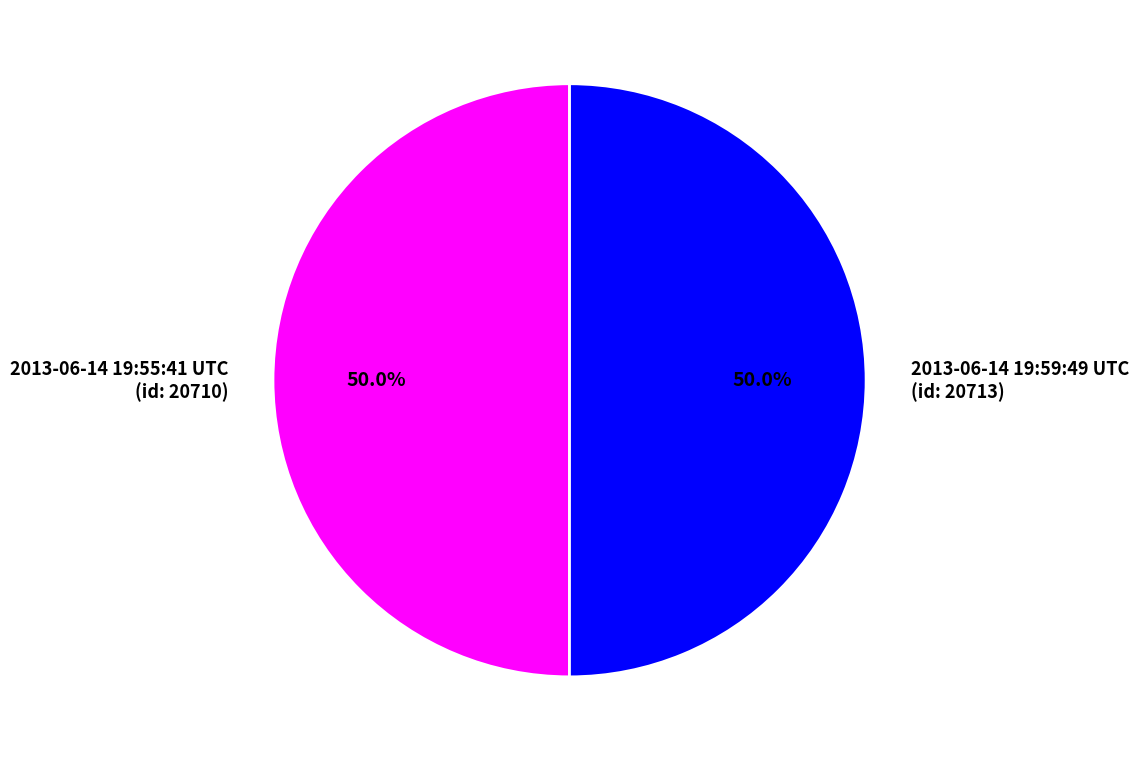

Approximately how many times larger is the value at 2013-06-14 19:59:49 UTC (id: 20713) compared to 2013-06-14 19:55:41 UTC (id: 20710)?

1.0